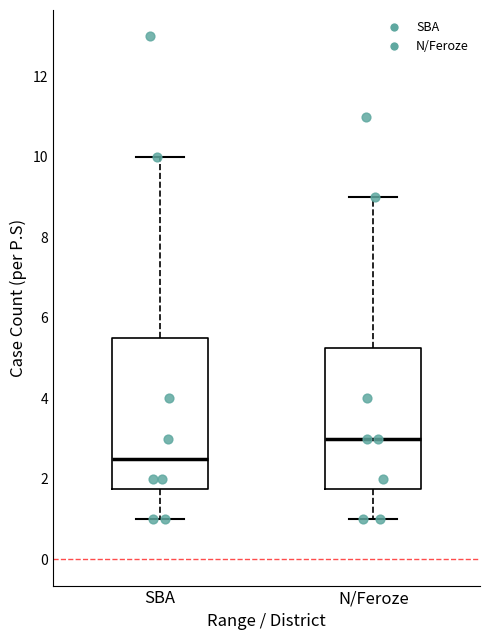

Comparing the boxes themselves (not the whiskers), which one is the tallest?

SBA